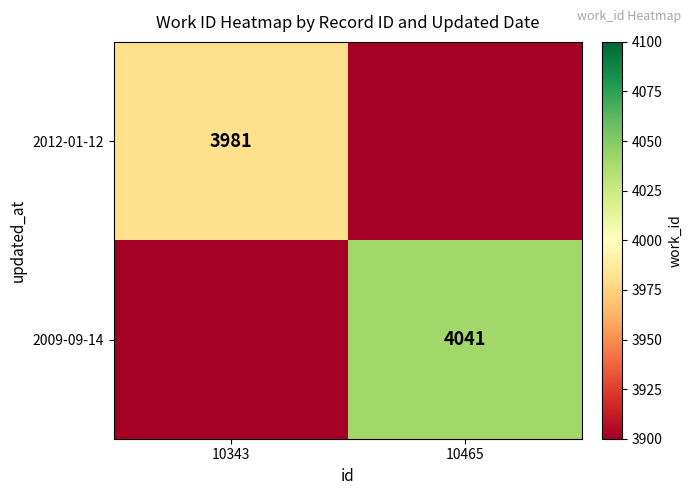

The 2012-01-12 series shows 1521 at 10343. True or false?

False